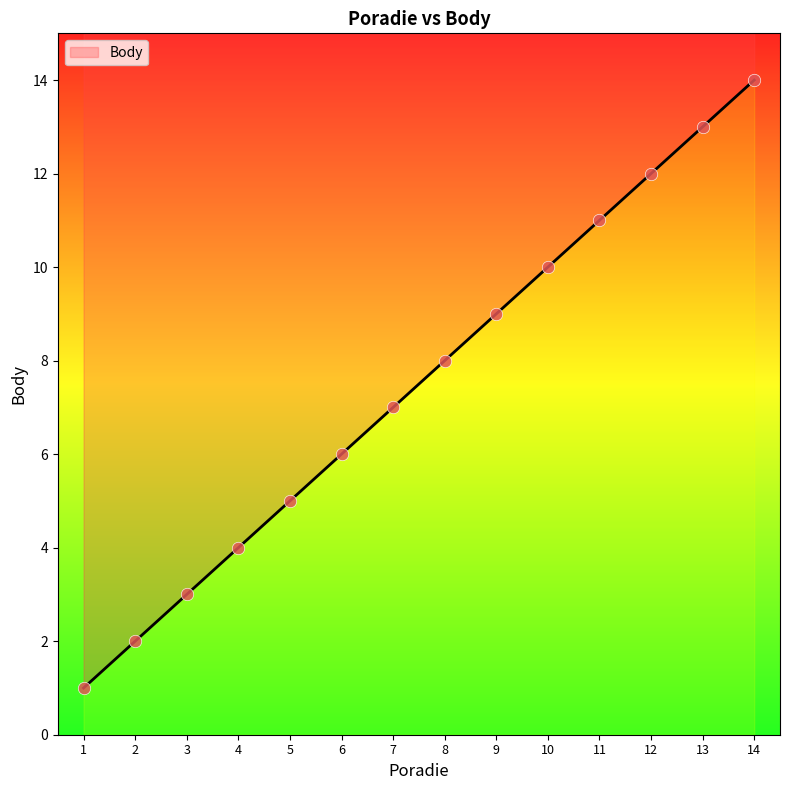

Which has a higher value, 8 or 1?

8